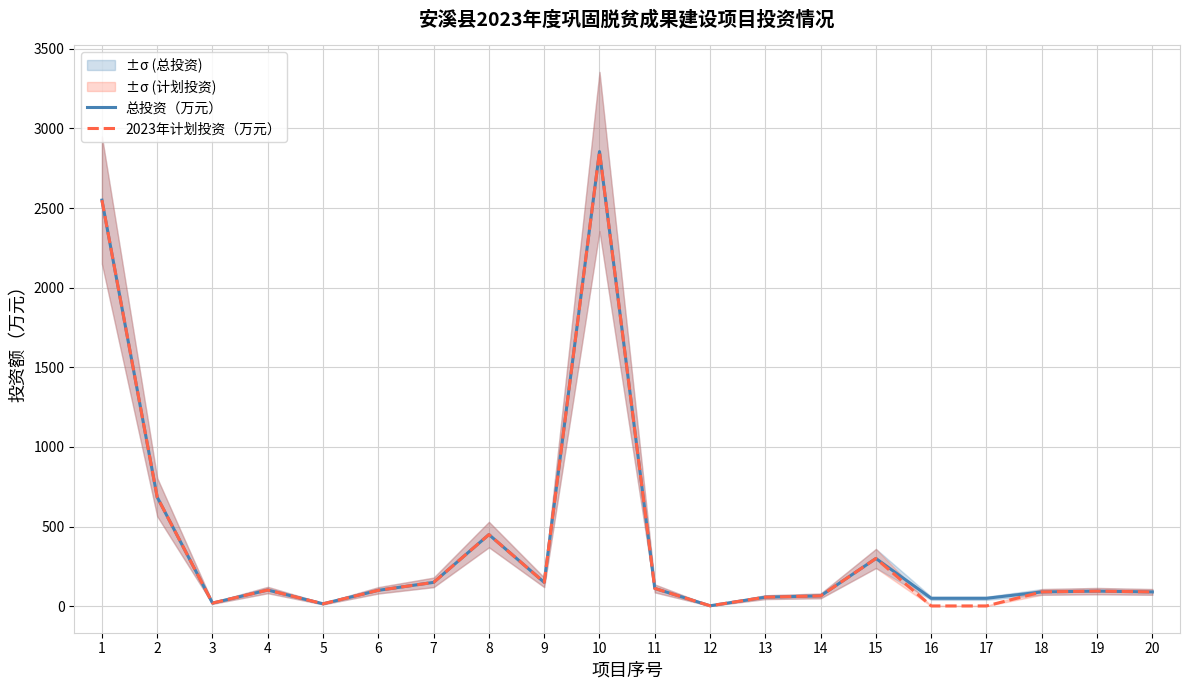

At which category is the sum across all series the highest?

10